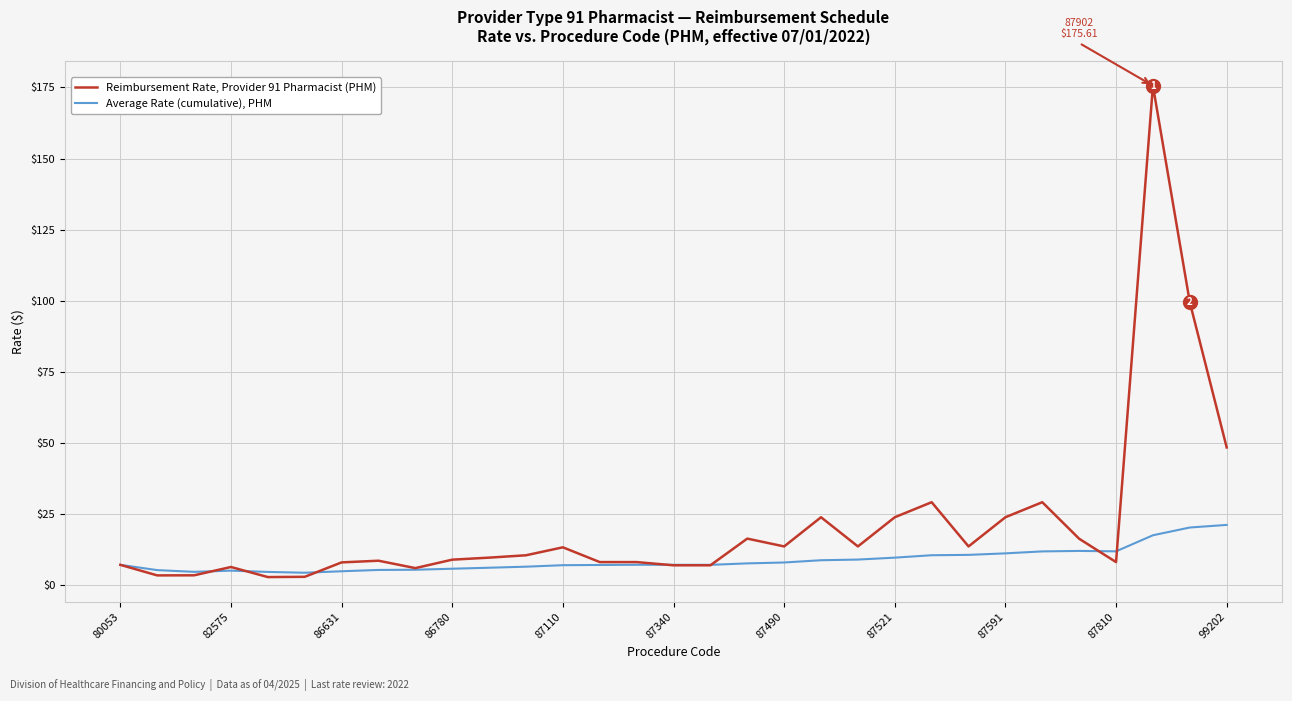

What is the minimum value for Average Rate (cumulative), PHM?

4.4